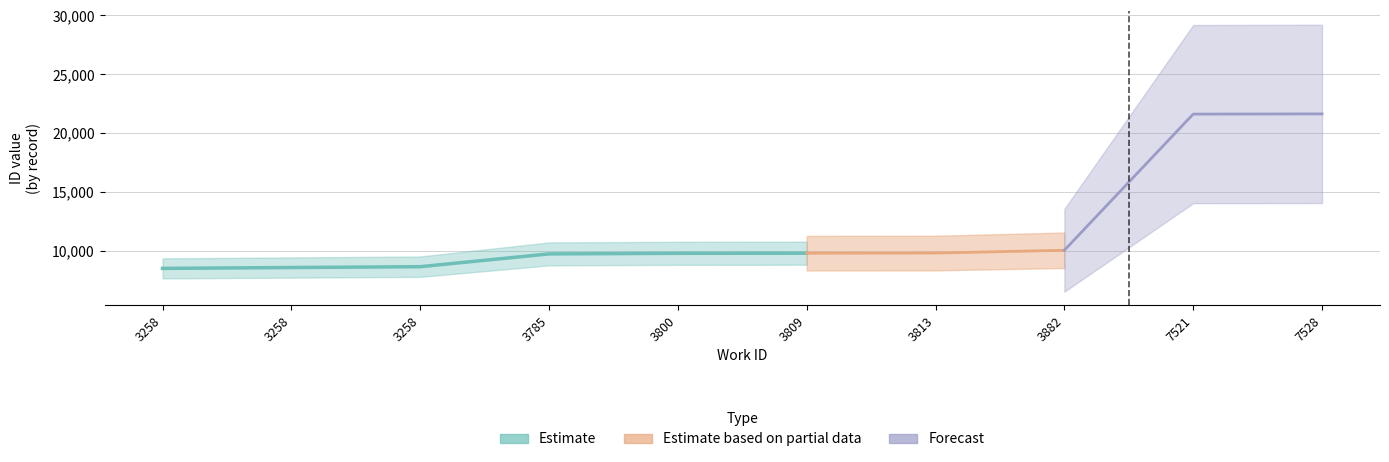

What is the ratio of the value at 7528 to the value at 3258?

2.5